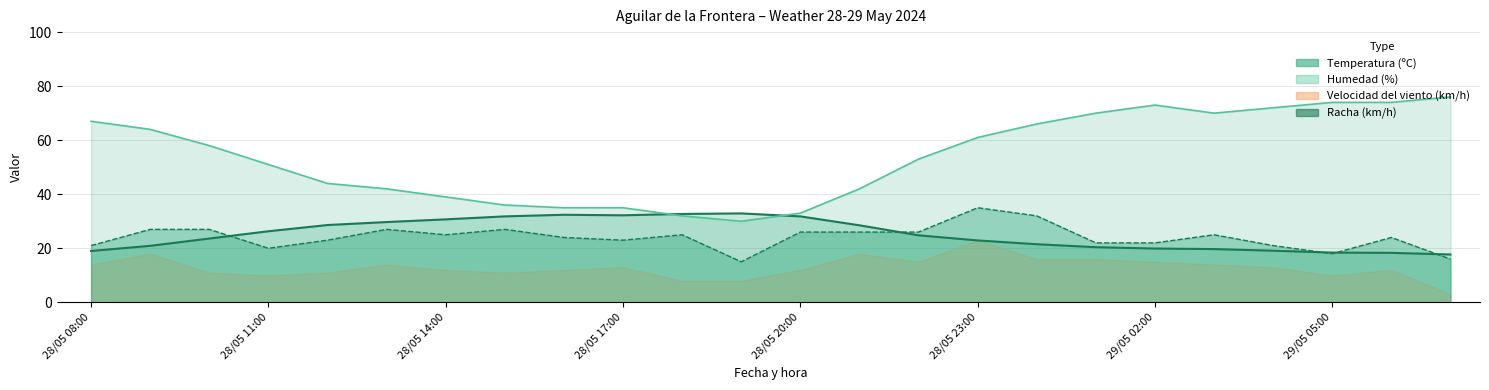

At which label does Humedad (%) reach its peak?

29/05 07:00